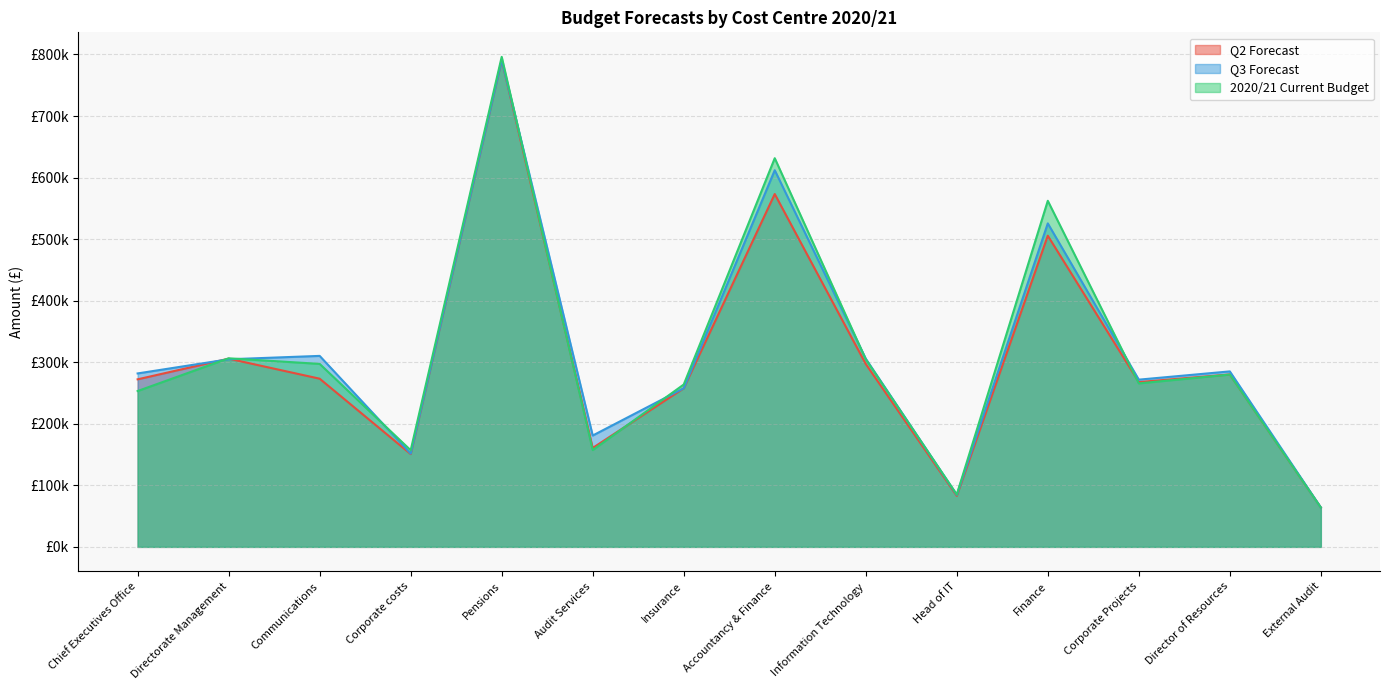

Which series ends up on top after the final intersection of 2020/21 Current Budget and Q2 Forecast?

Q2 Forecast